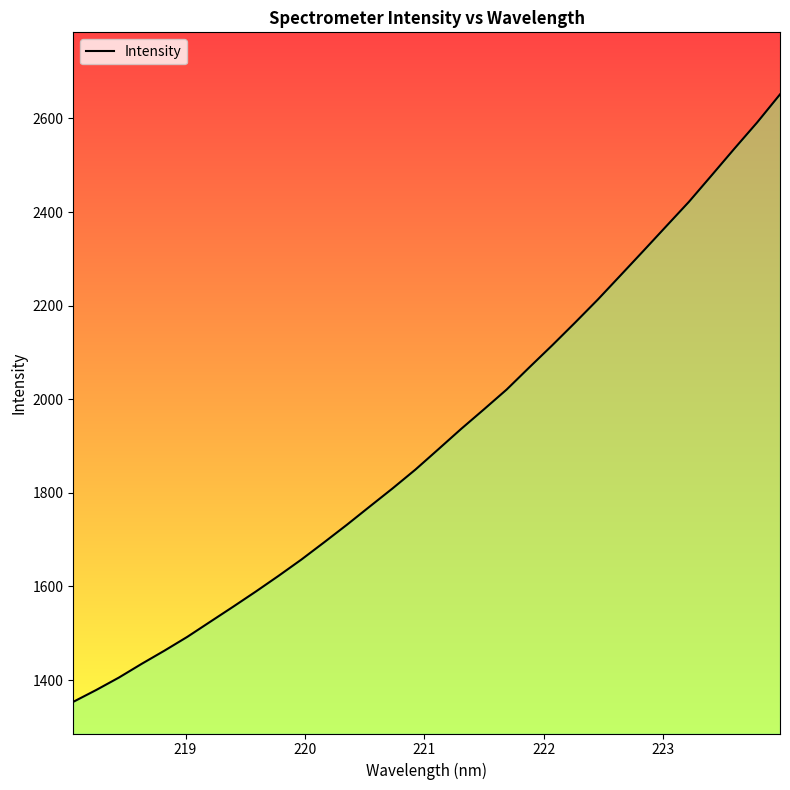

What is the smallest value displayed?

1353.6